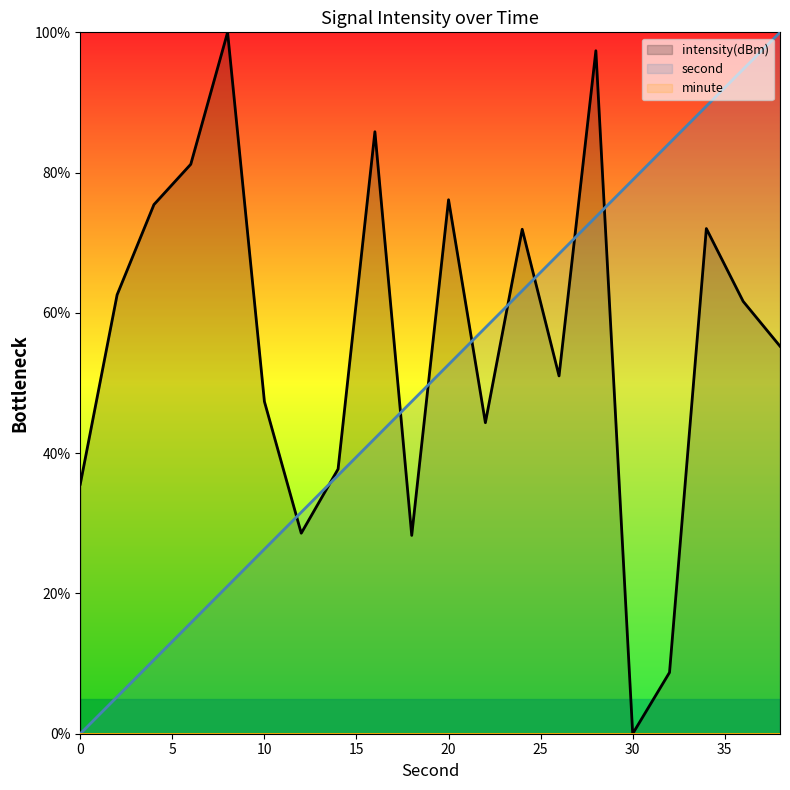

Between 8 and 12, which is larger?

12